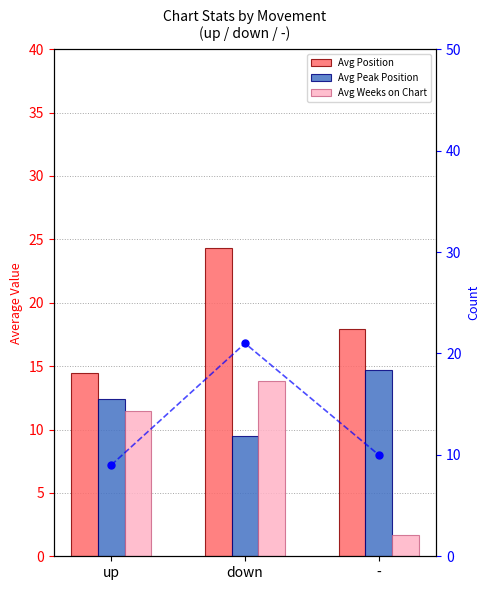

What is the total value across all series at down?

68.7